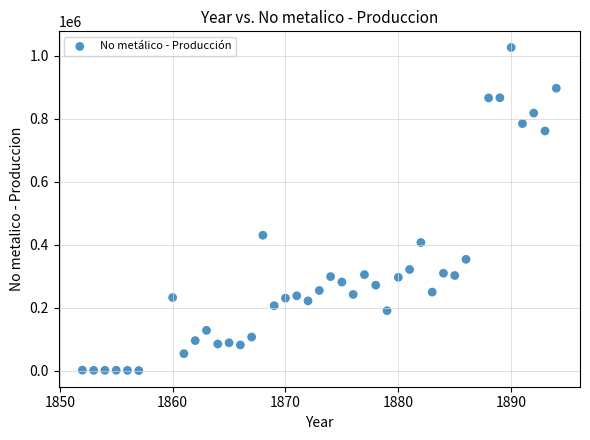

What is the range of Y values (max minus min)?

1026126